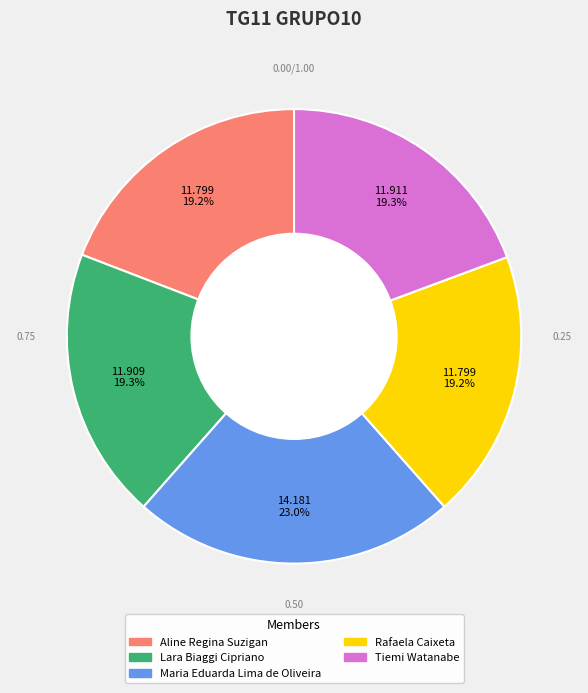

What percentage is the Tiemi Watanabe slice, to the nearest percent?

19%